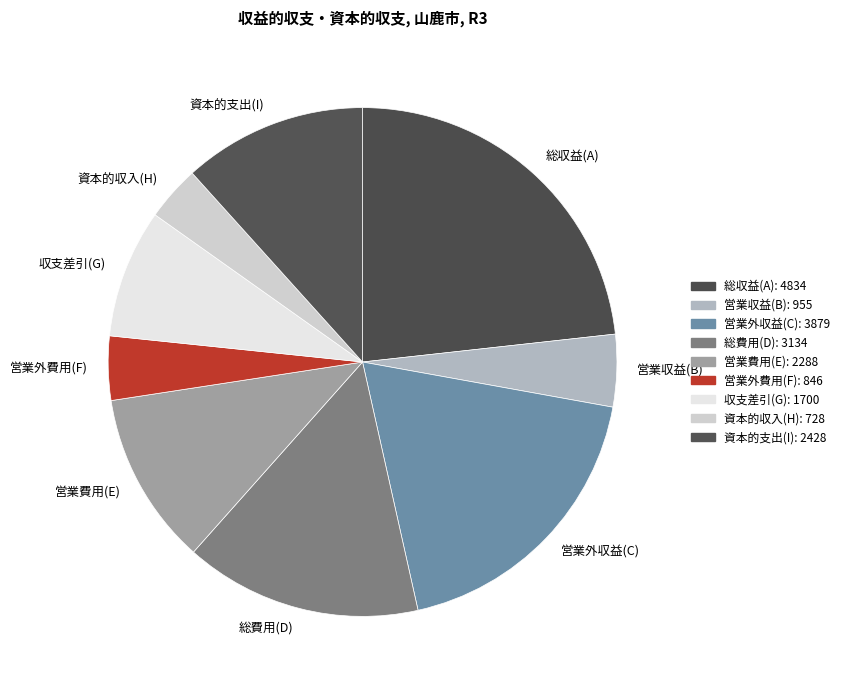

Is the sum of 資本的収入(H) and 営業費用(E) greater than half?

No